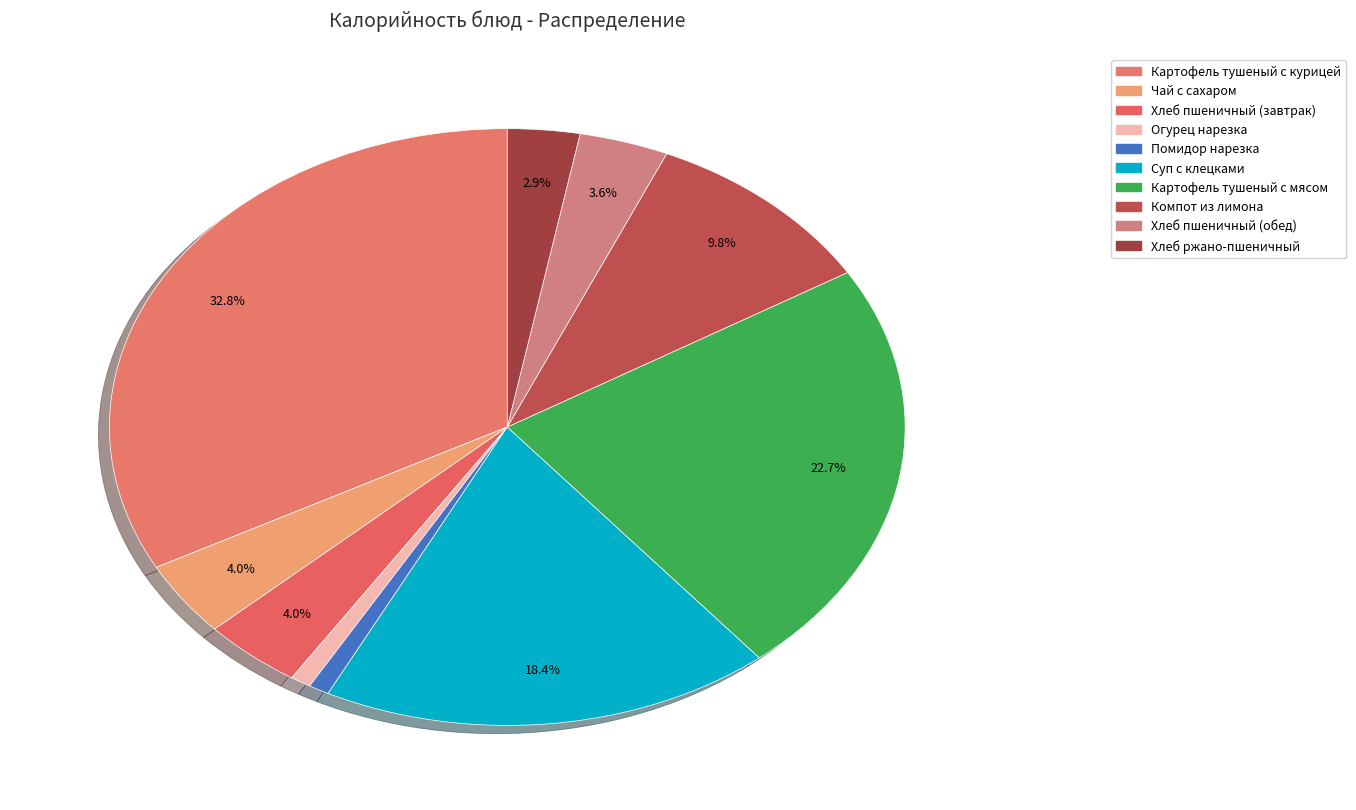

Is there a majority slice in this chart?

No